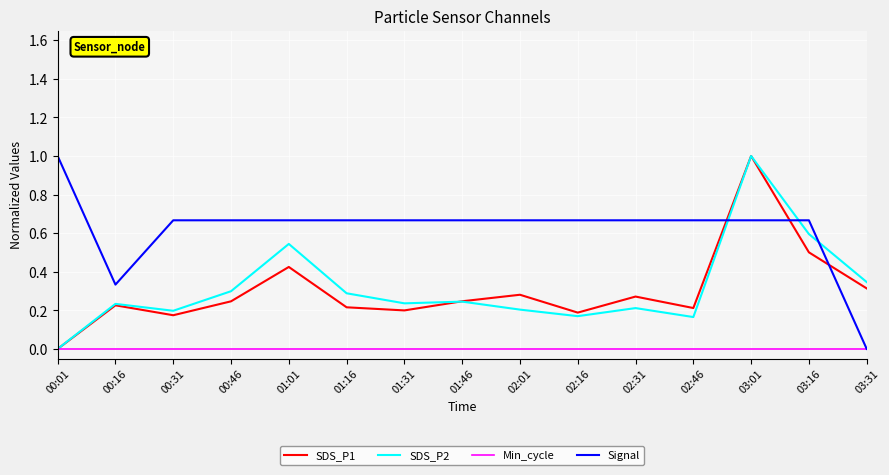

At 02:01, list the series in order from largest to smallest.

Signal, SDS_P1, SDS_P2, Min_cycle